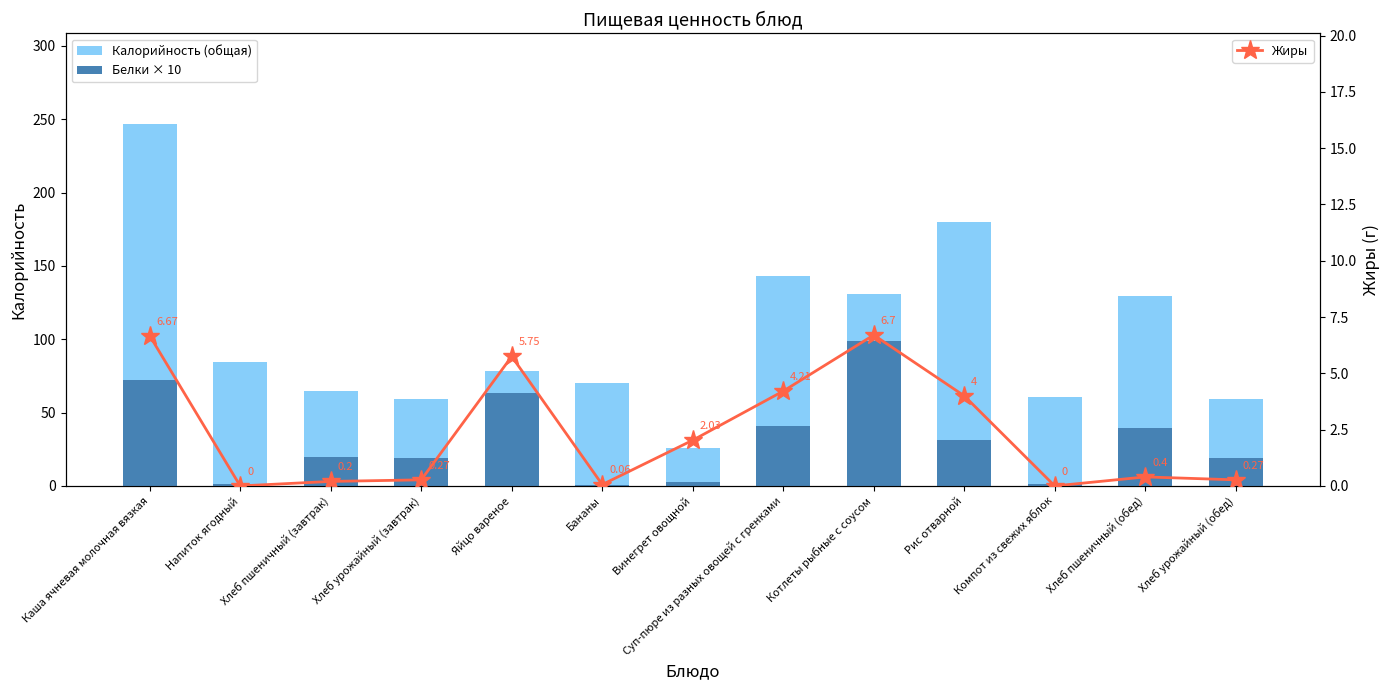

Which category has the lowest value across all series?

Напиток ягодный